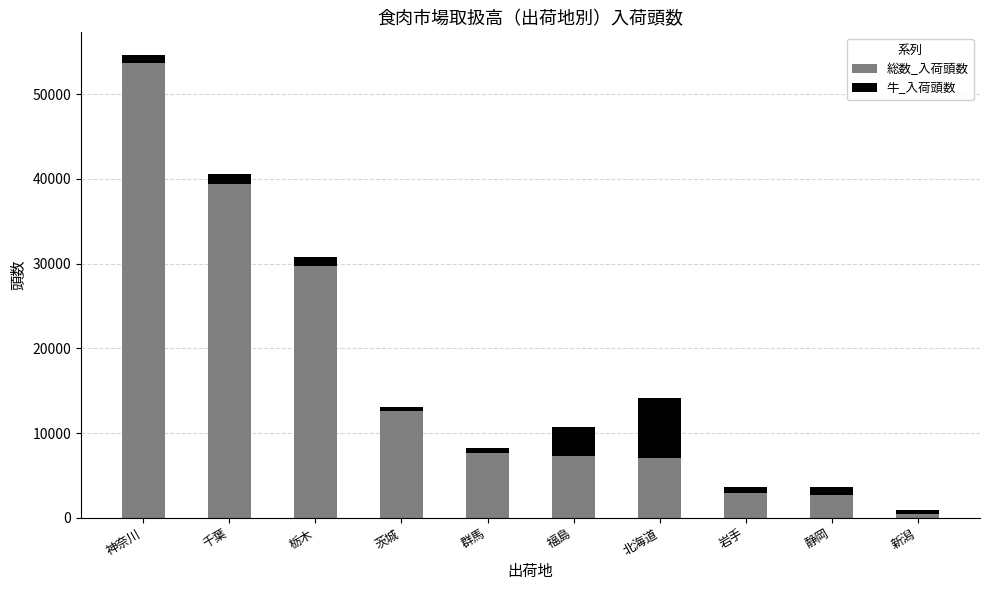

At which label does 総数_入荷頭数 first exceed 7696?

神奈川